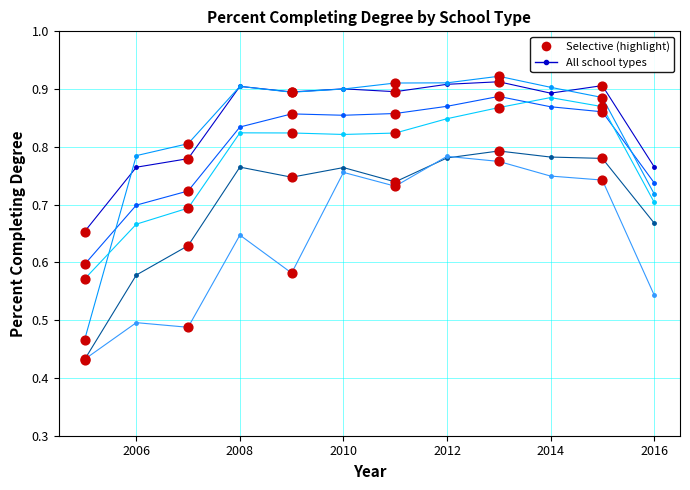

How many lines are shown in the chart?

6